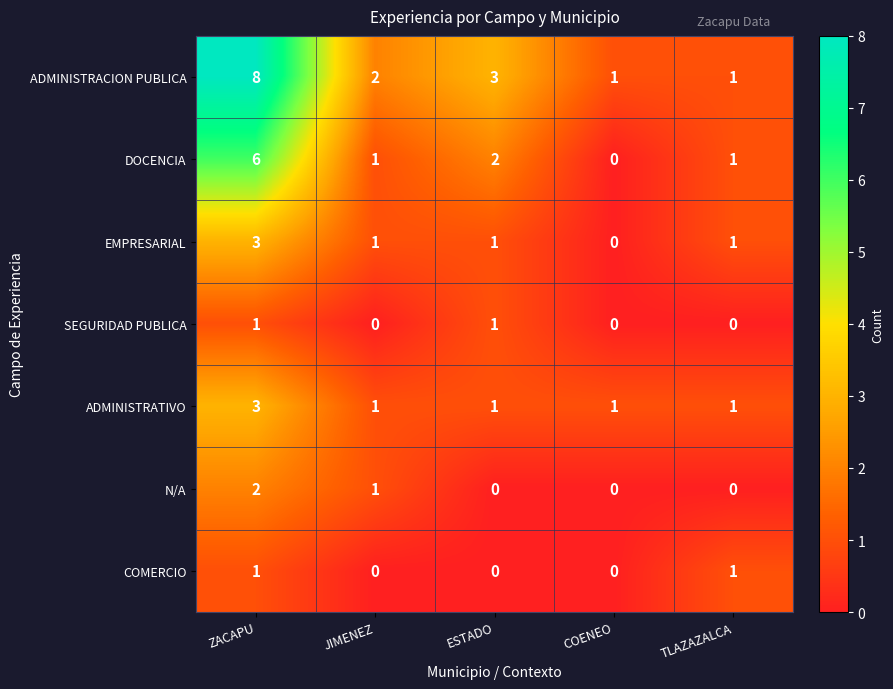

The DOCENCIA series shows 2 at JIMENEZ. True or false?

False